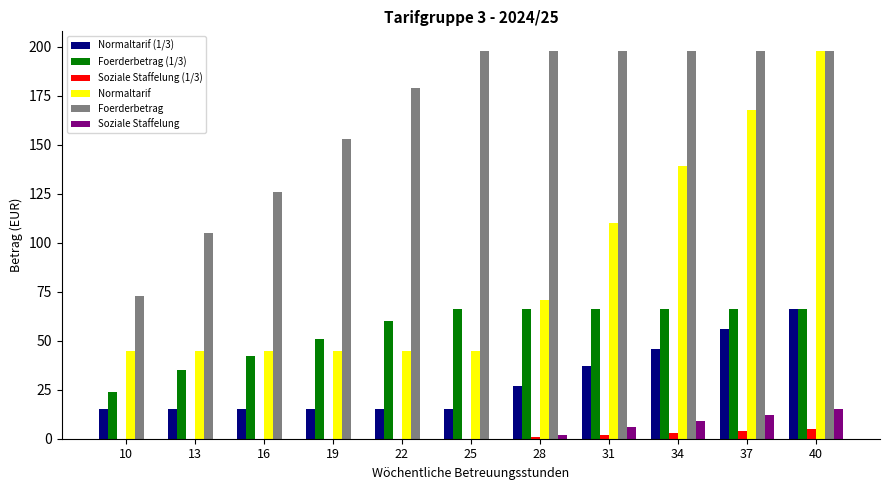

Between 19 and 34, which series saw the biggest shift?

Normaltarif